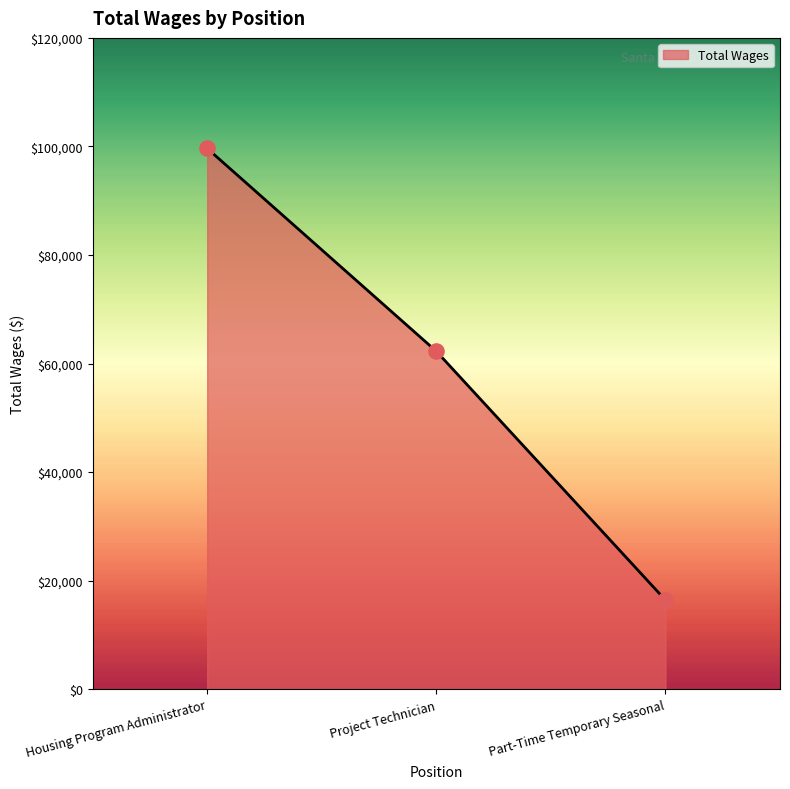

Between Part-Time Temporary Seasonal and Housing Program Administrator, which is larger?

Housing Program Administrator